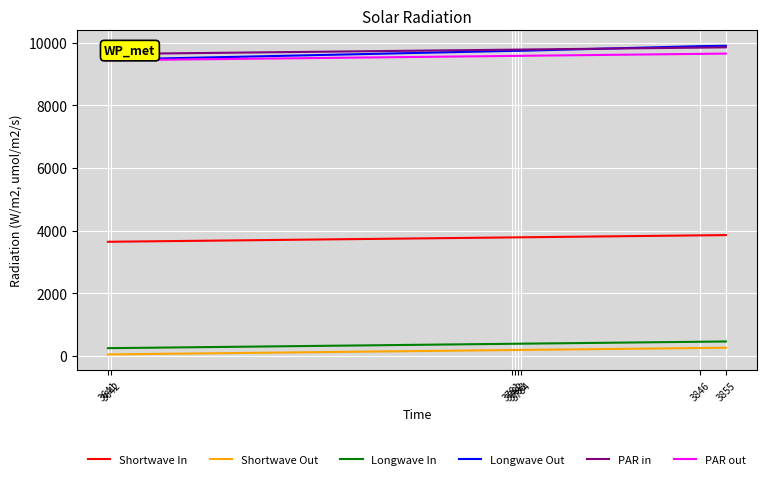

What is the total value across all series at 3641?

32469